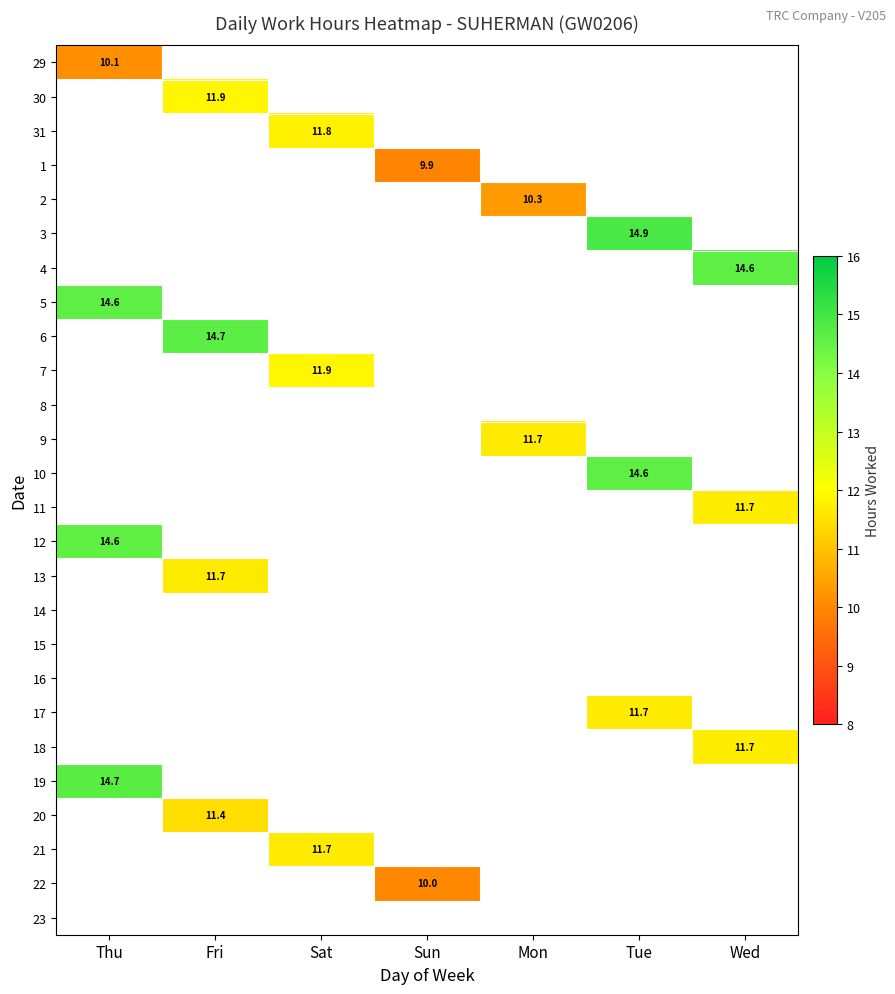

How many values in 1 are above zero?

1